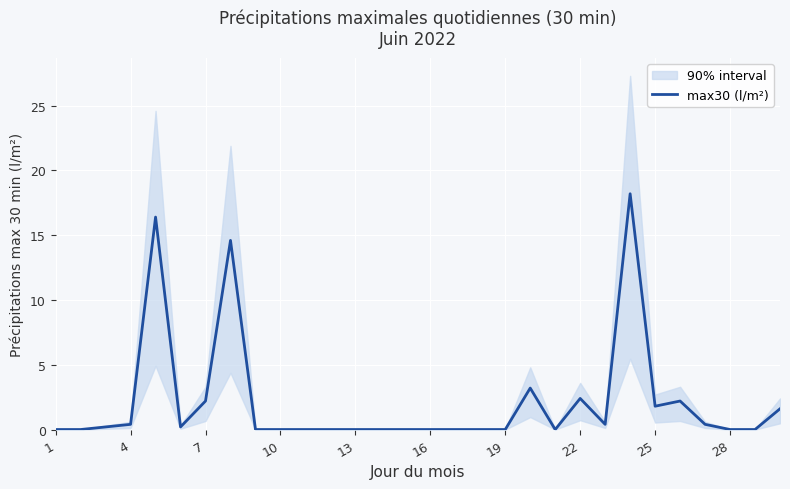

Which category has the lowest value across all series?

1